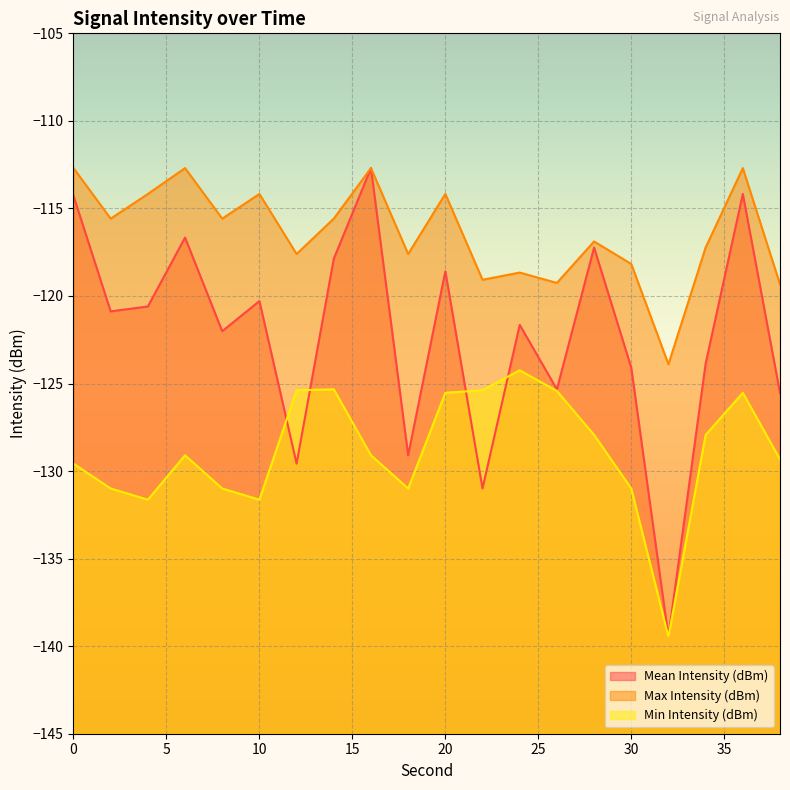

Reading left to right, what are all the values shown in this chart?

Mean Intensity (dBm): -114.3	-120.9	-120.6	-116.7	-122.0	-120.3	-129.6	-117.9	-112.7	-129.1	-118.6	-131.0	-121.6	-125.3	-117.2	-124.1	-139.5	-123.9	-114.2	-125.5
Max Intensity (dBm): -112.7	-115.6	-114.2	-112.7	-115.6	-114.2	-117.6	-115.6	-112.7	-117.6	-114.2	-119.1	-118.7	-119.3	-116.9	-118.2	-123.9	-117.2	-112.7	-119.3
Min Intensity (dBm): -129.6	-131.0	-131.6	-129.1	-131.0	-131.6	-125.4	-125.3	-129.1	-131.0	-125.5	-125.4	-124.2	-125.4	-127.9	-131.0	-139.5	-127.9	-125.5	-129.3